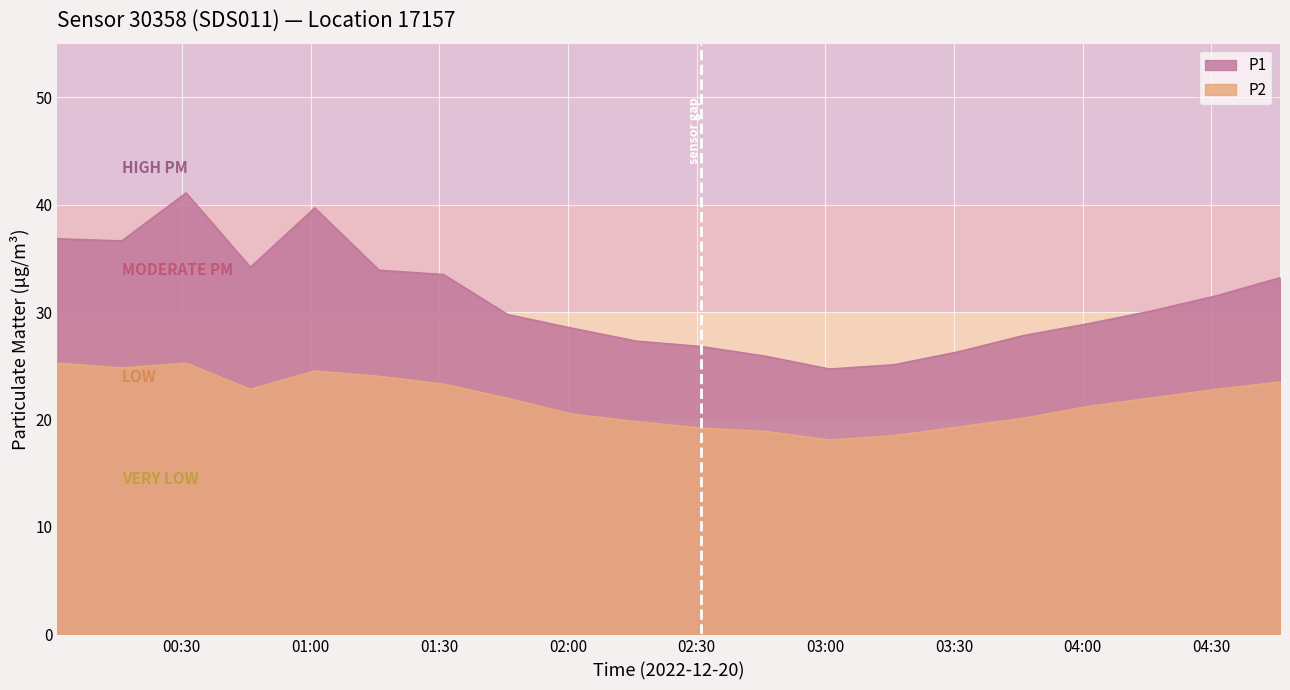

True or false: P2 has a value of 37.0 at 01:31.

False